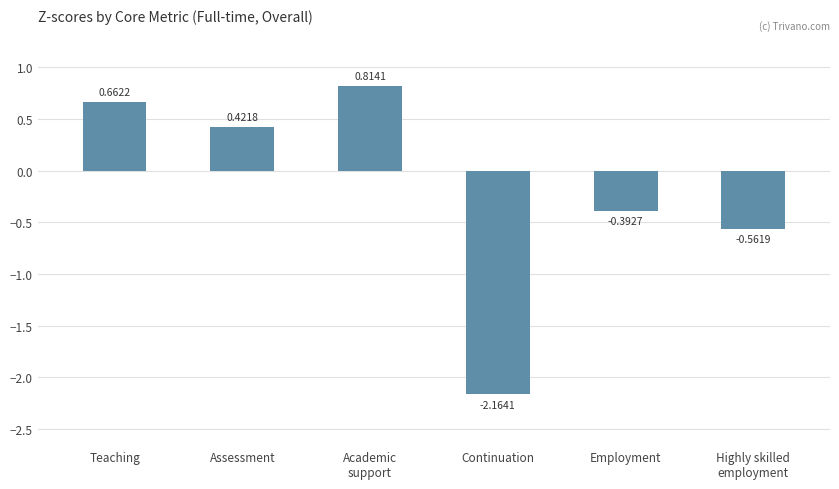

What is the label of the 4th bar from the left?

Continuation